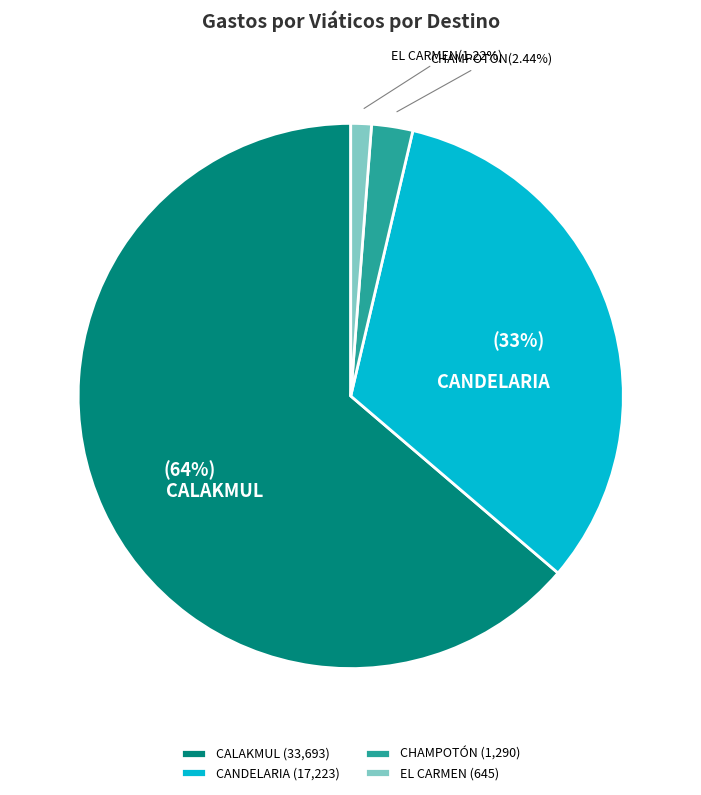

Between CALAKMUL and CANDELARIA, which is larger?

CALAKMUL